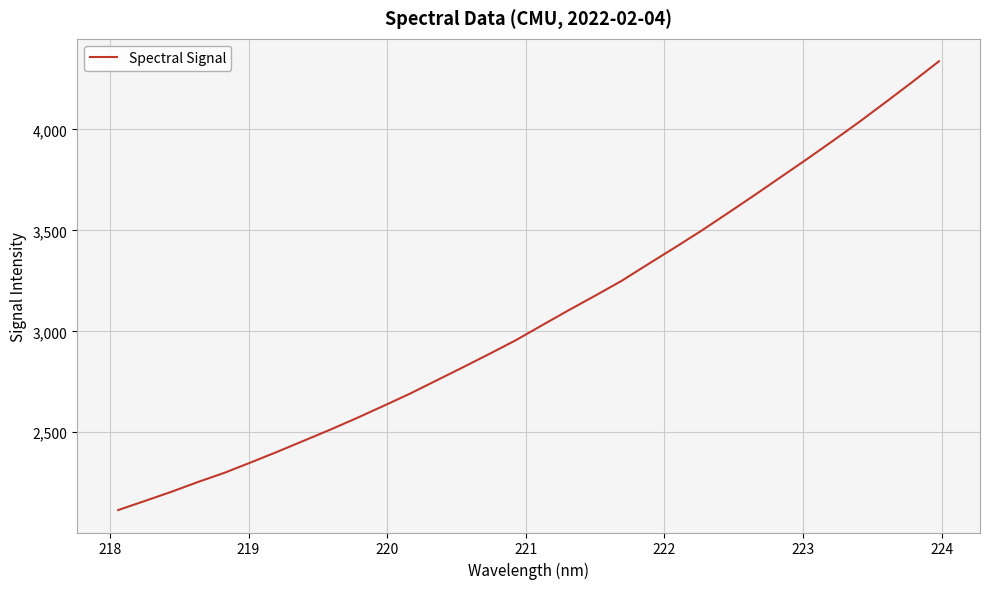

What is the greatest value displayed?

4337.4